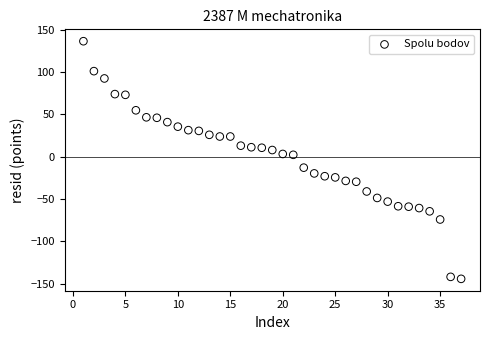

What is the range of X values (max minus min)?

36.0